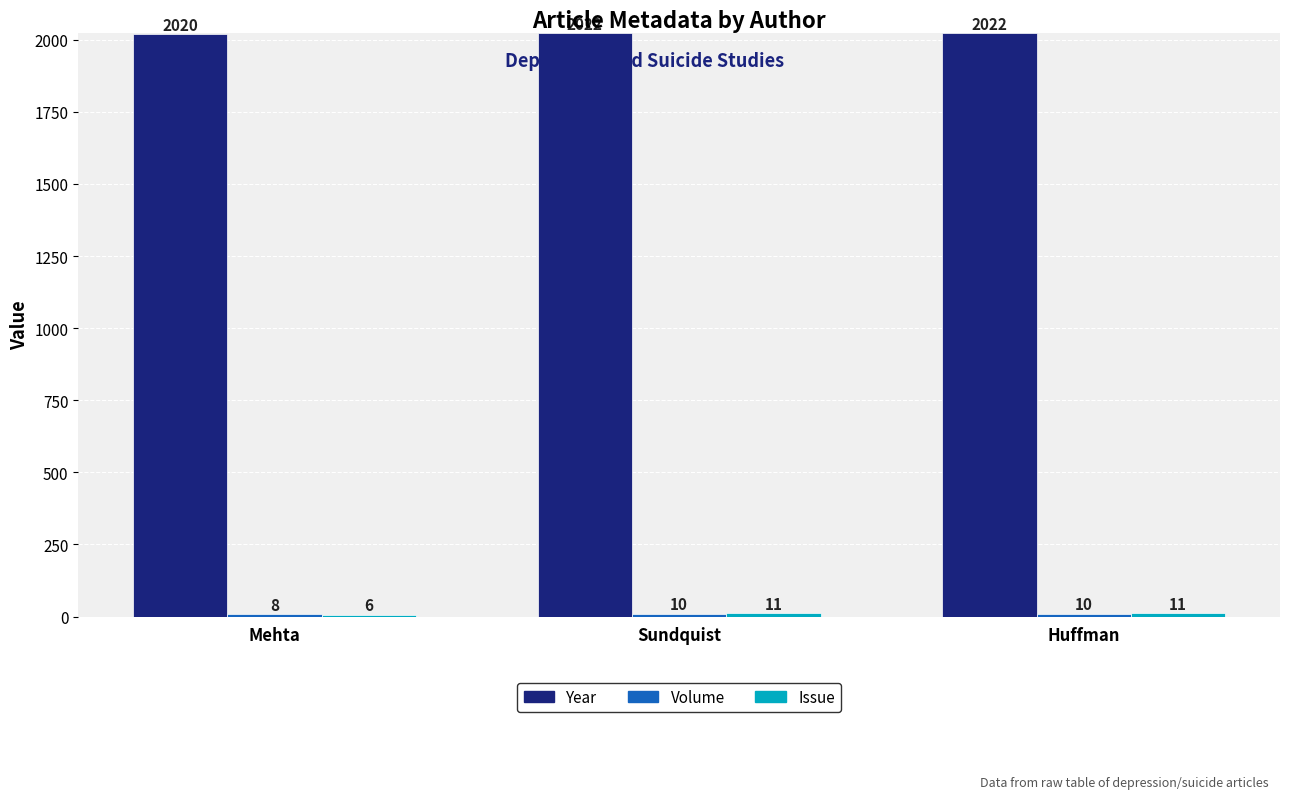

Which series has the largest total across all categories?

Year